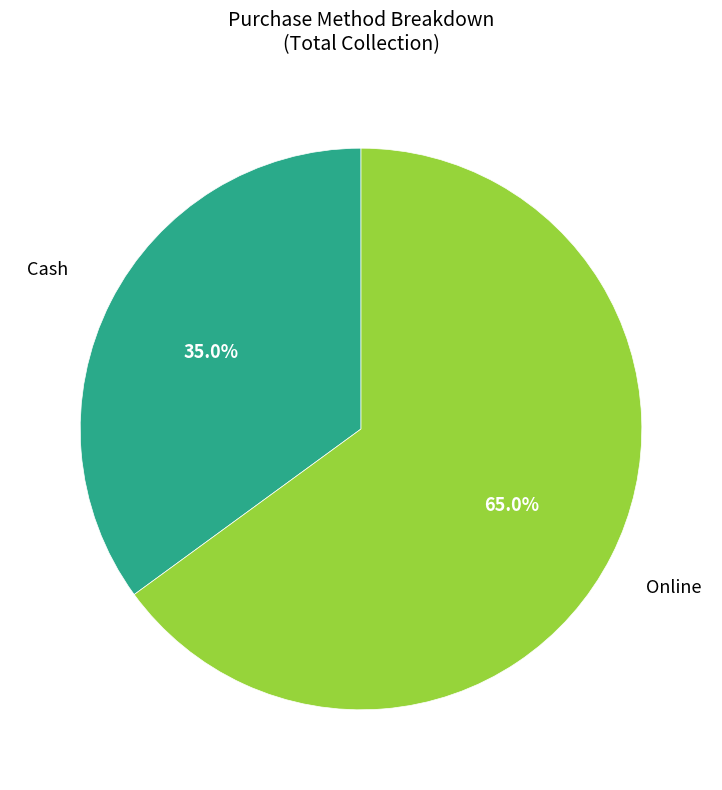

How many slices are in this pie chart?

2